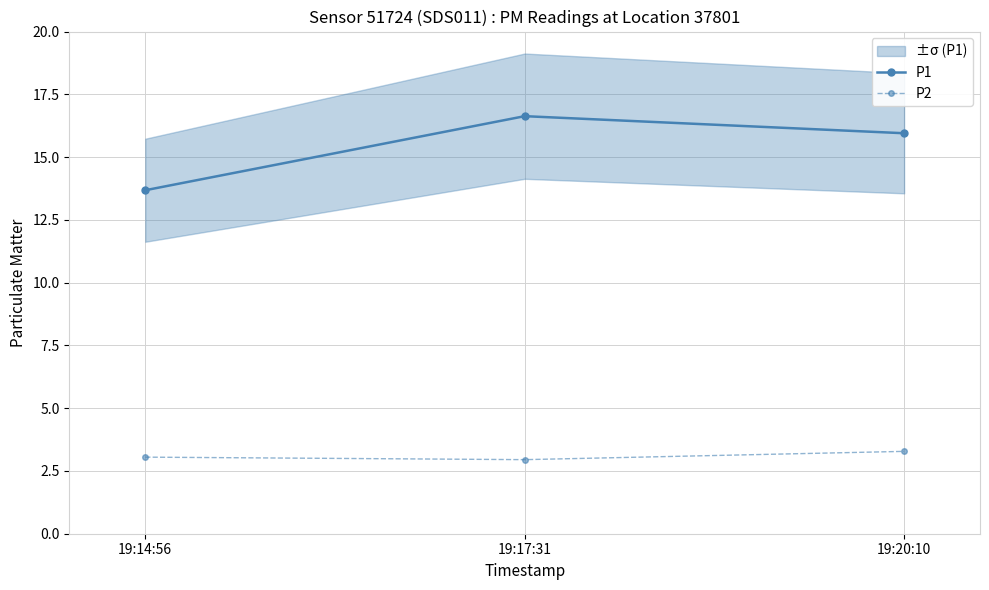

What is the total value across all series at 19:20:10?

19.2